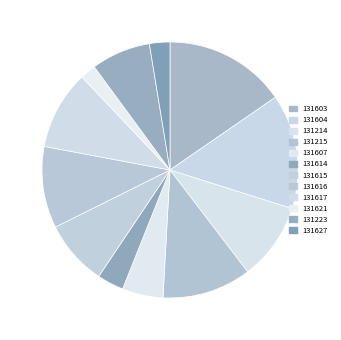

Between 131617 and 131223, which is larger?

131617